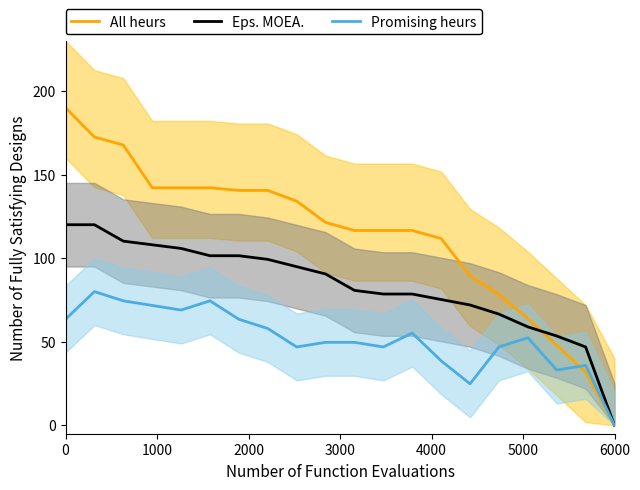

At which label does Promising heurs reach its minimum?

6000